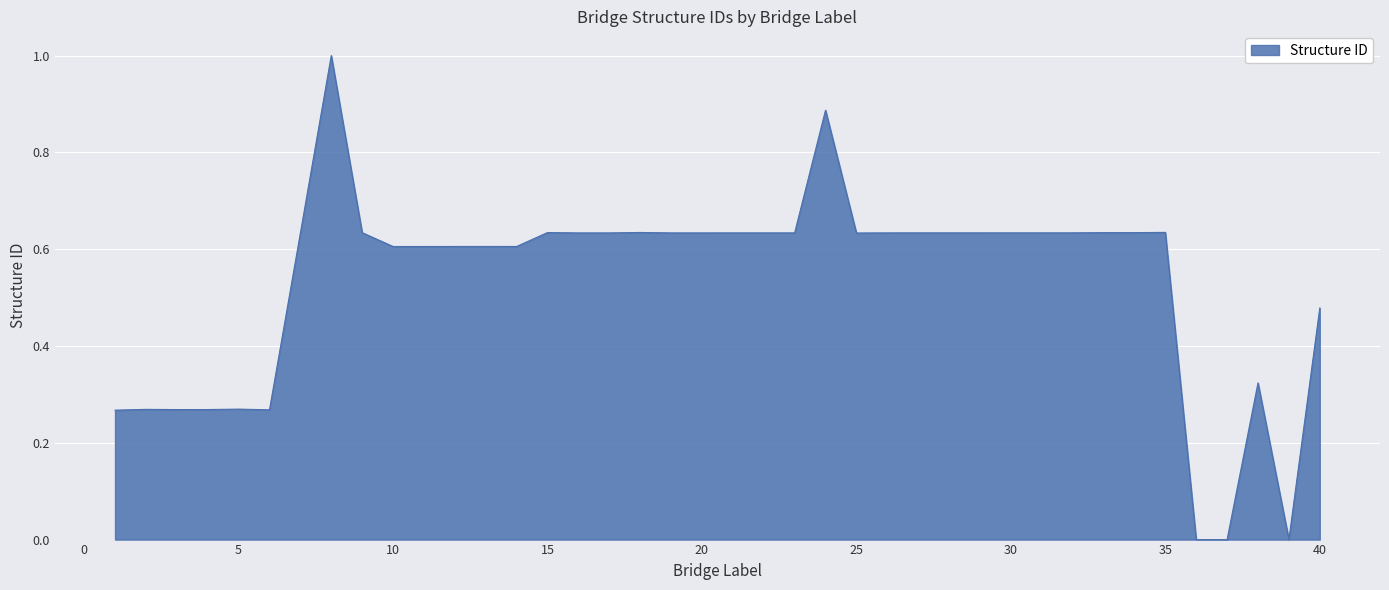

What is the difference between the maximum and minimum values?

1.0